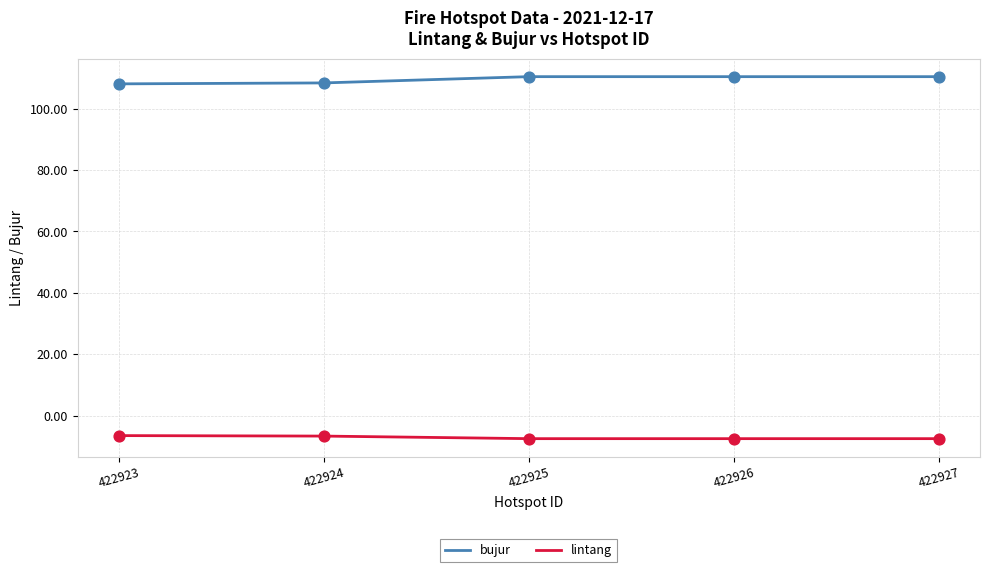

Which series has the largest total across all categories?

bujur